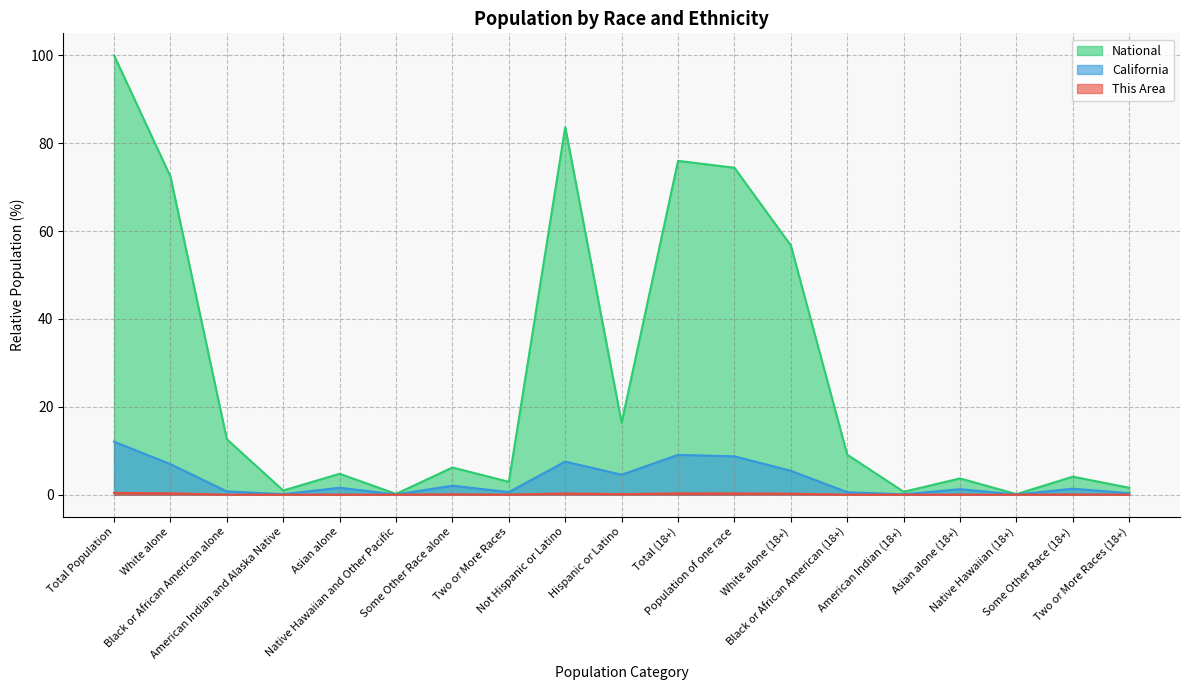

At which category does the chart reach its peak across all series?

Total Population